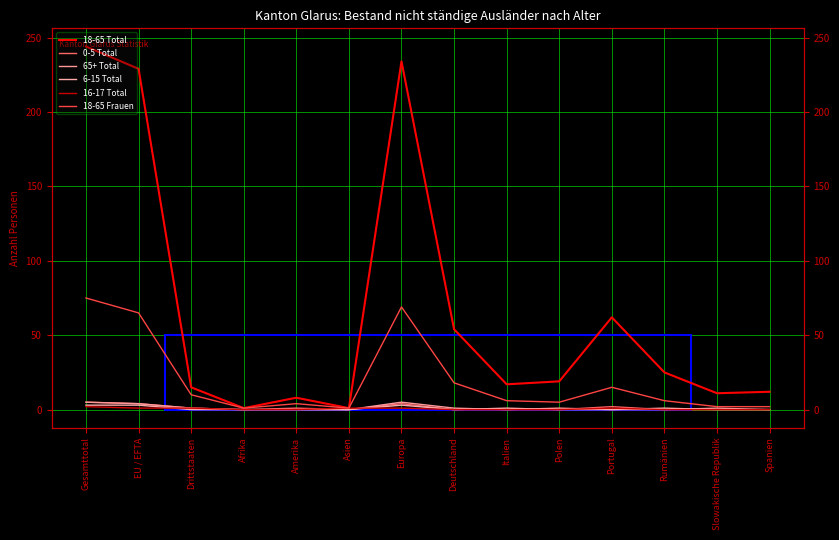

Rank the series at Portugal from highest to lowest value.

18-65 Total, 18-65 Frauen, 0-5 Total, 16-17 Total, 65+ Total, 6-15 Total